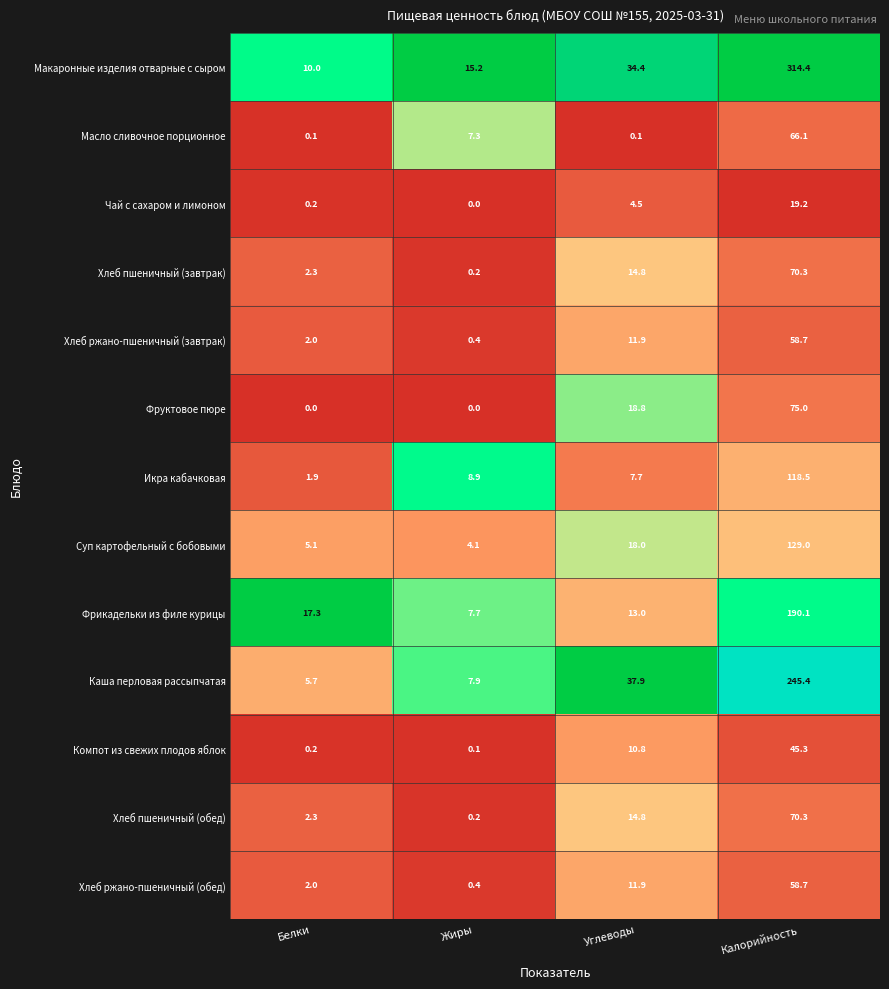

Which category has the highest value in the Икра кабачковая series?

Калорийность